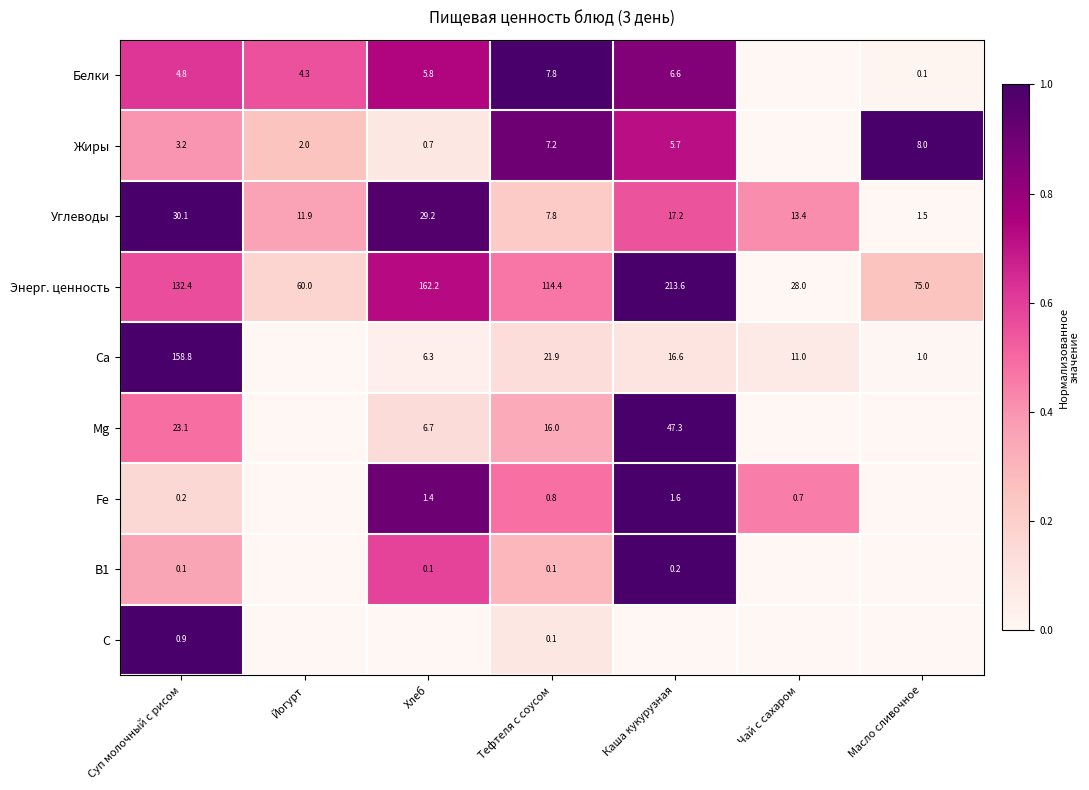

Rank the categories by Энерг. ценность value from lowest to highest.

Чай с сахаром, Йогурт, Масло сливочное, Тефтеля с соусом, Суп молочный с рисом, Хлеб, Каша кукурузная